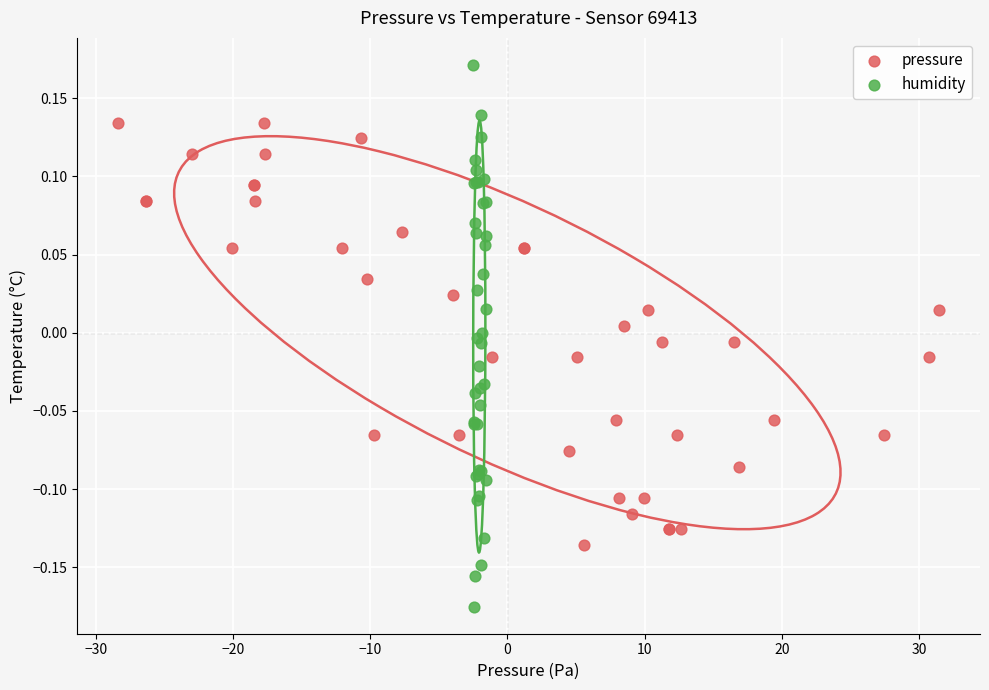

Which series has the widest spread of Y values?

humidity